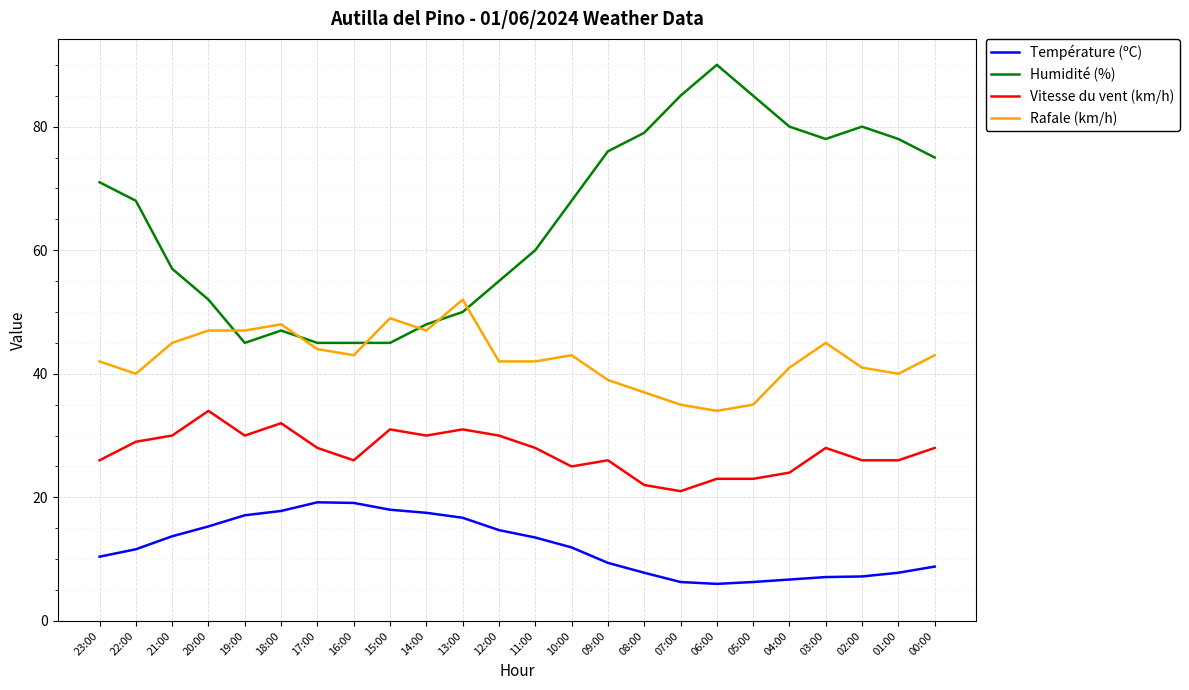

Which series has the widest spread of values?

Humidité (%)